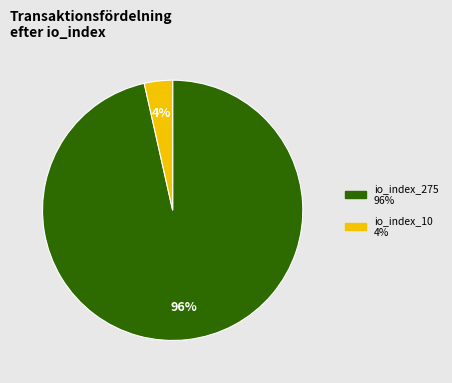

What percentage is the io_index_275 slice, to the nearest percent?

96%